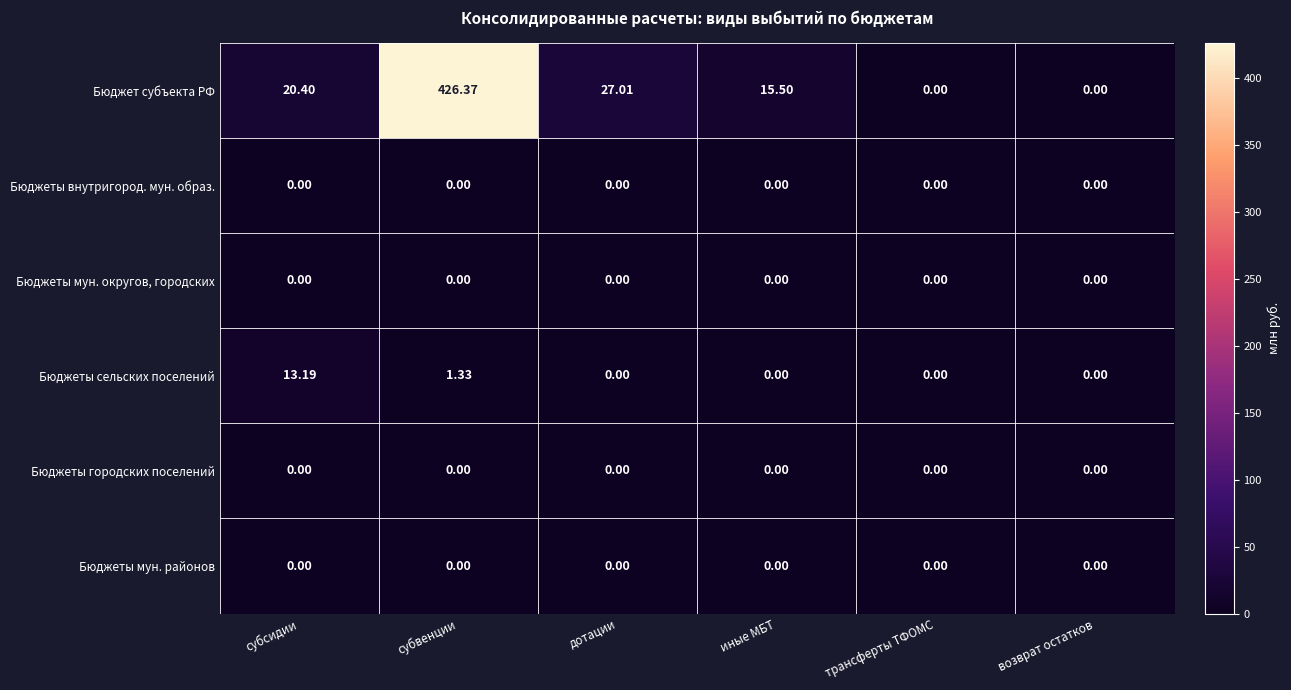

At which label is Бюджеты сельских поселений closest to 6?

субвенции